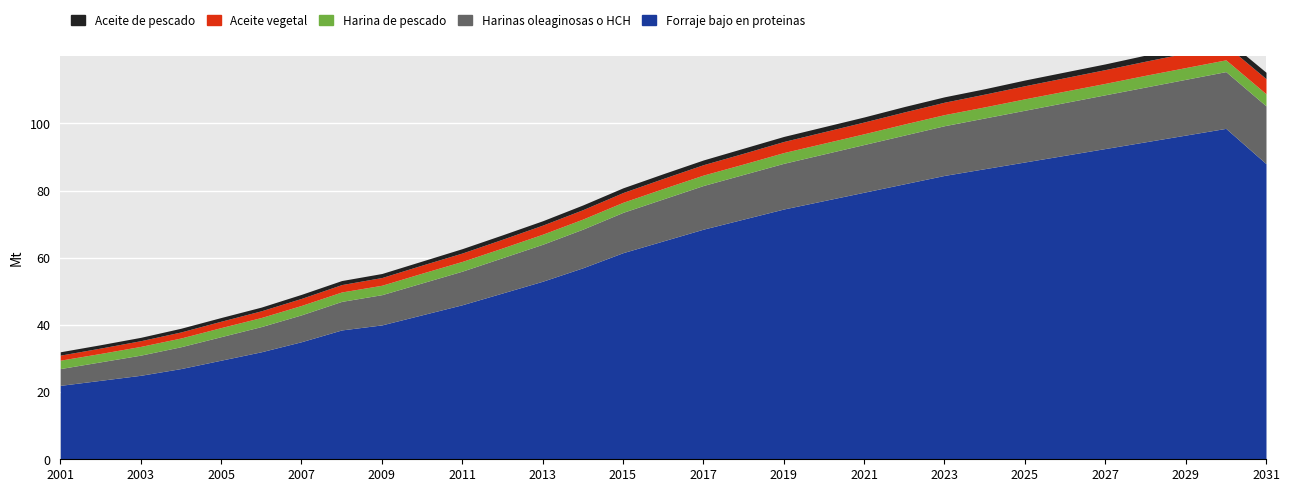

What is the greatest value displayed?

98.5